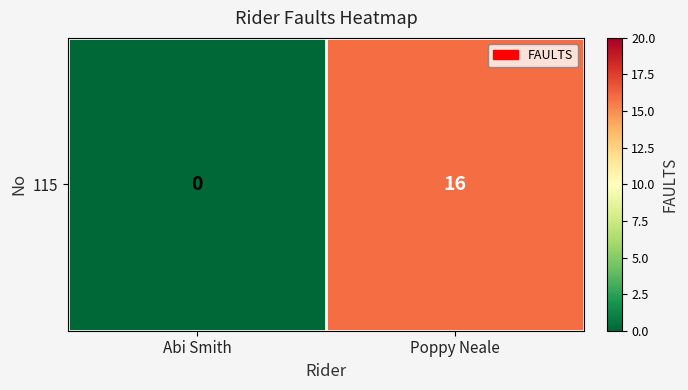

What is the average value?

8